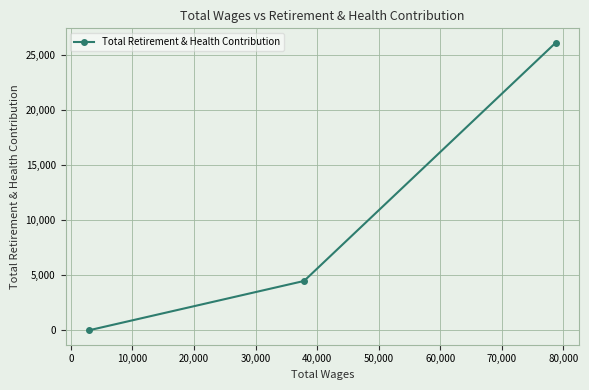

What is the average value?

10182